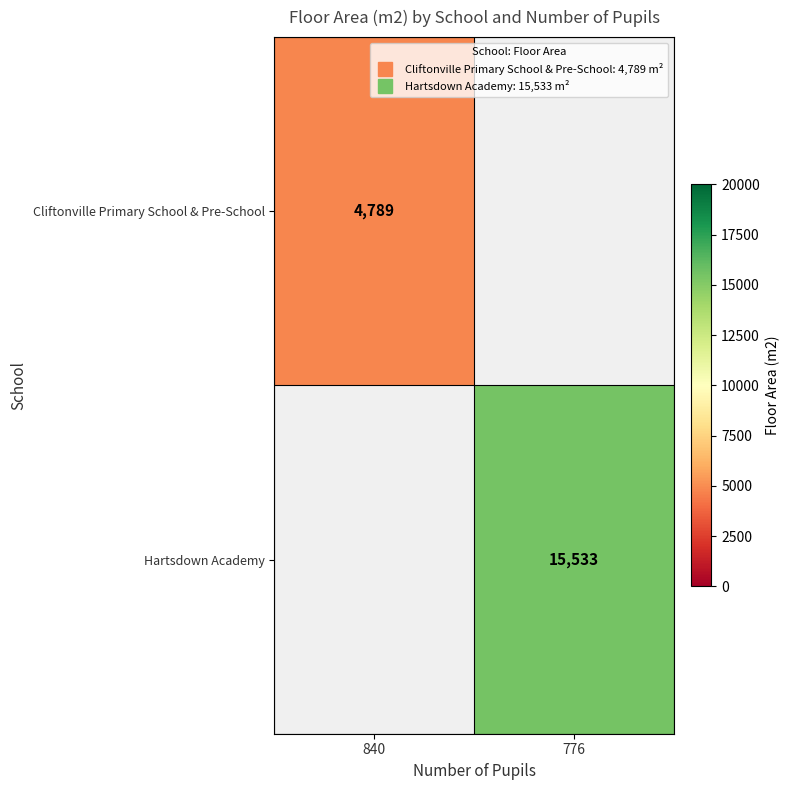

Which category has the lowest value in the Hartsdown Academy series?

840